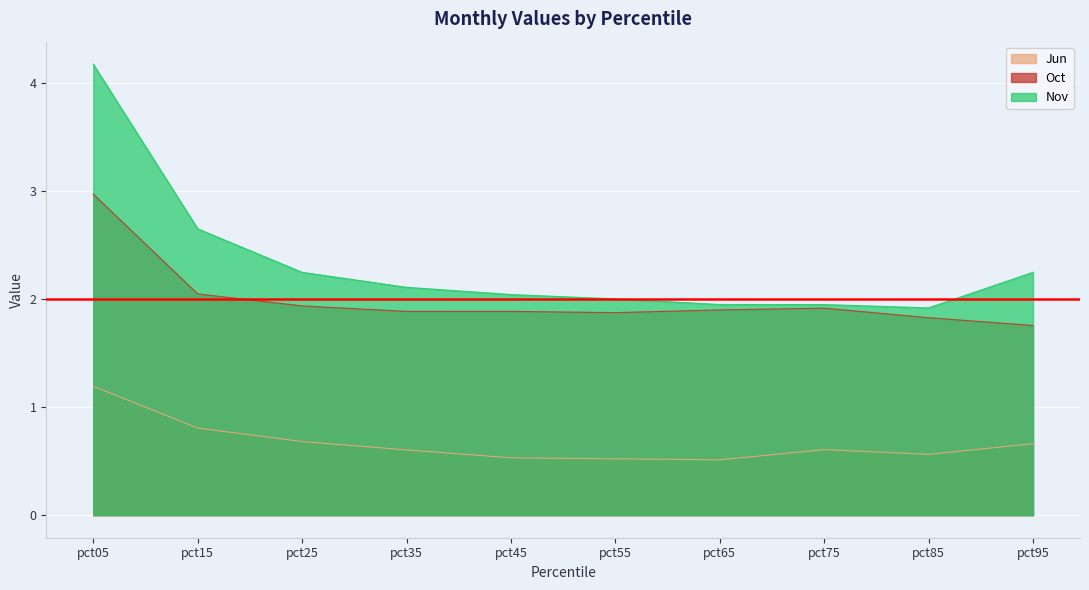

At which label is Jun closest to 0?

pct65